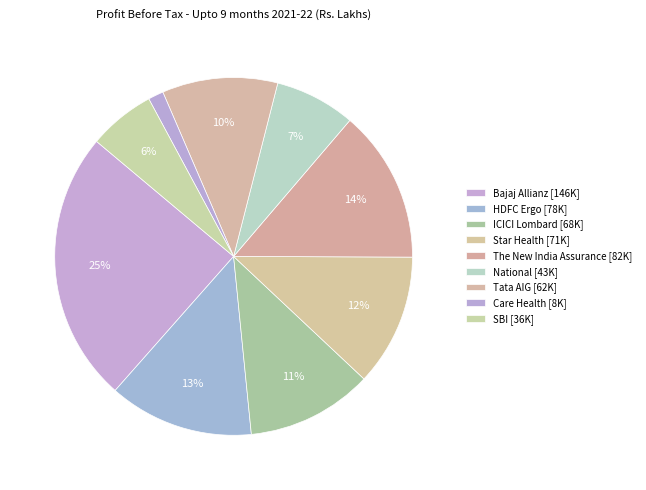

How many segments does this pie chart have?

9